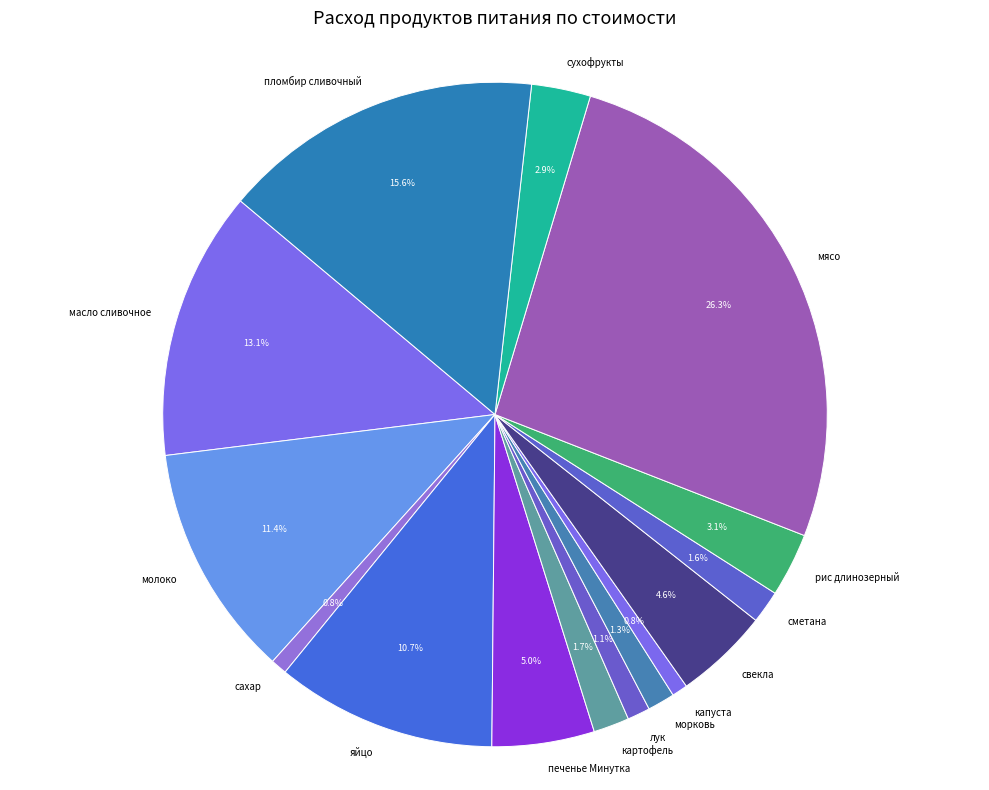

Is рис длинозерный the majority of the pie?

No